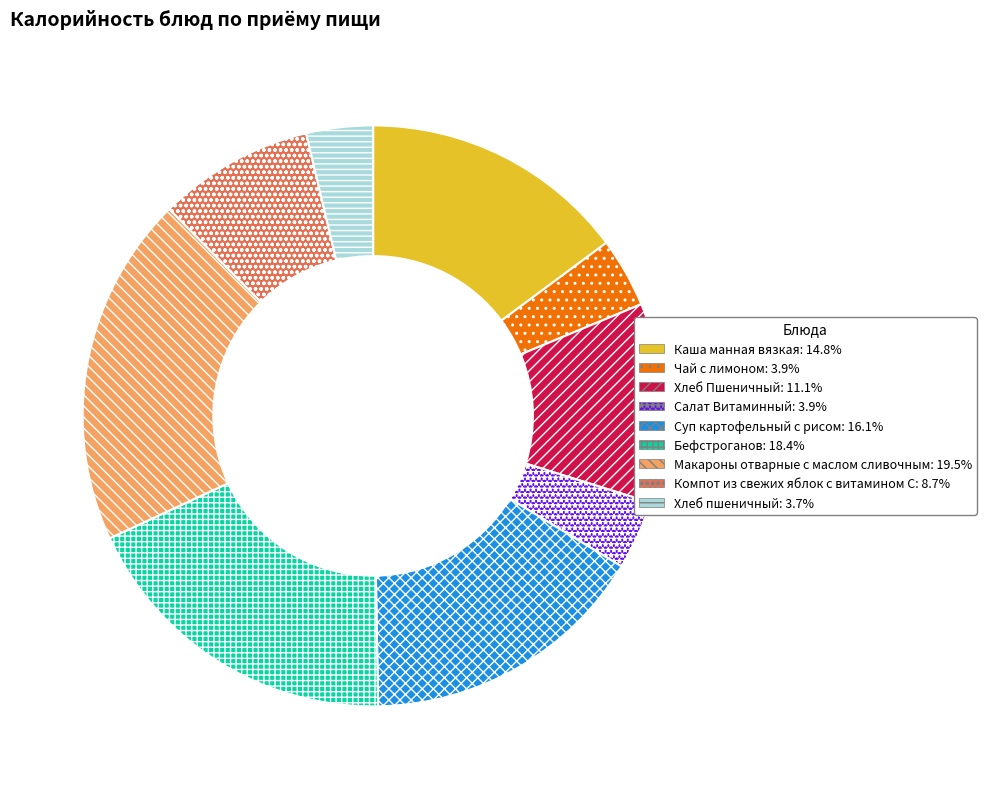

Is there a majority slice in this chart?

No